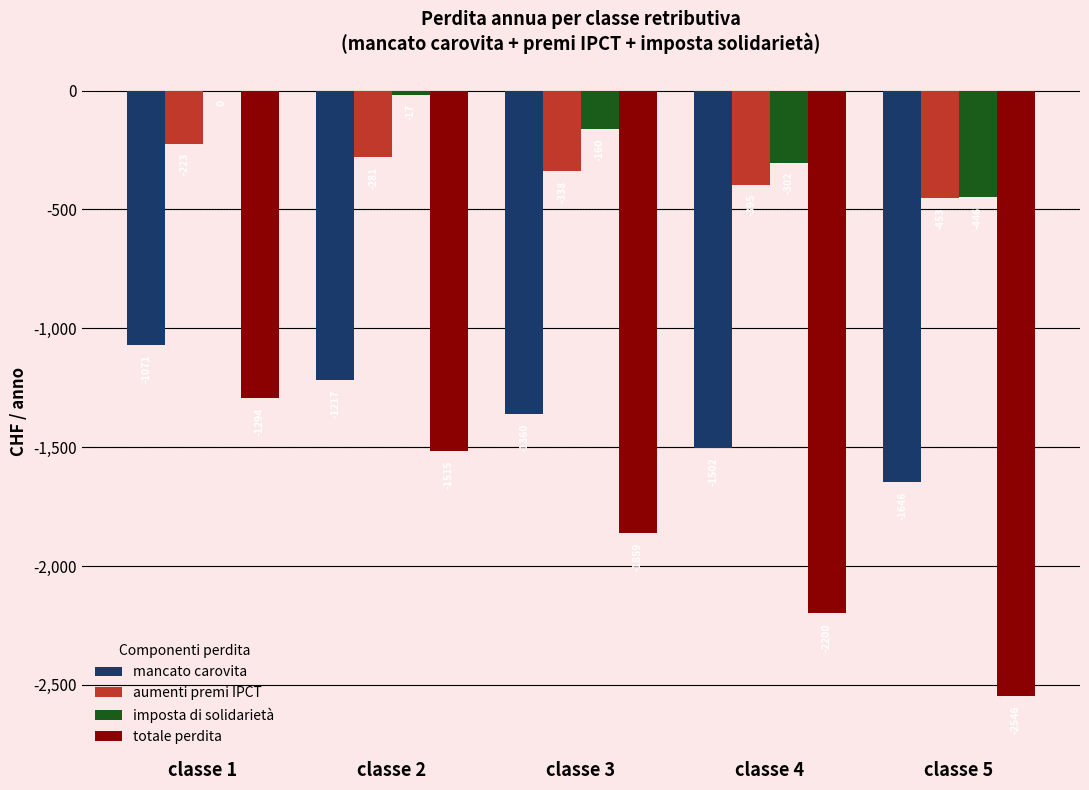

What is the sum of all totale perdita values?

-9413.4